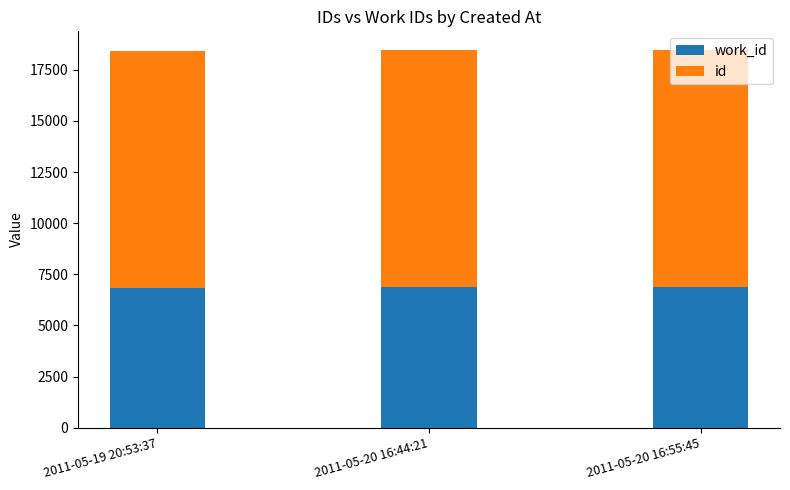

How many categories are shown in the chart?

3